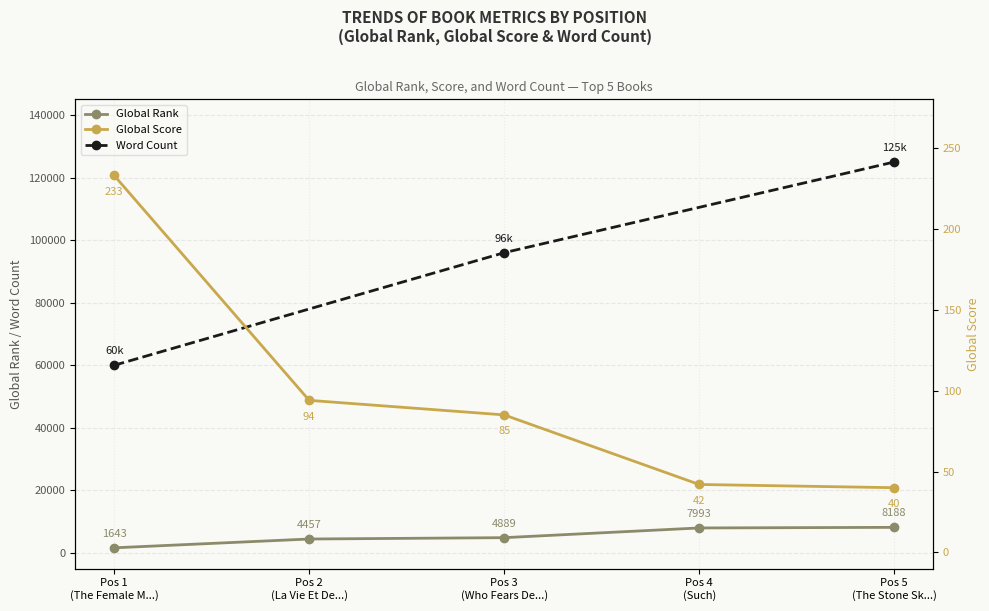

What is the value of the Global Score point at the 4th from the left?

42